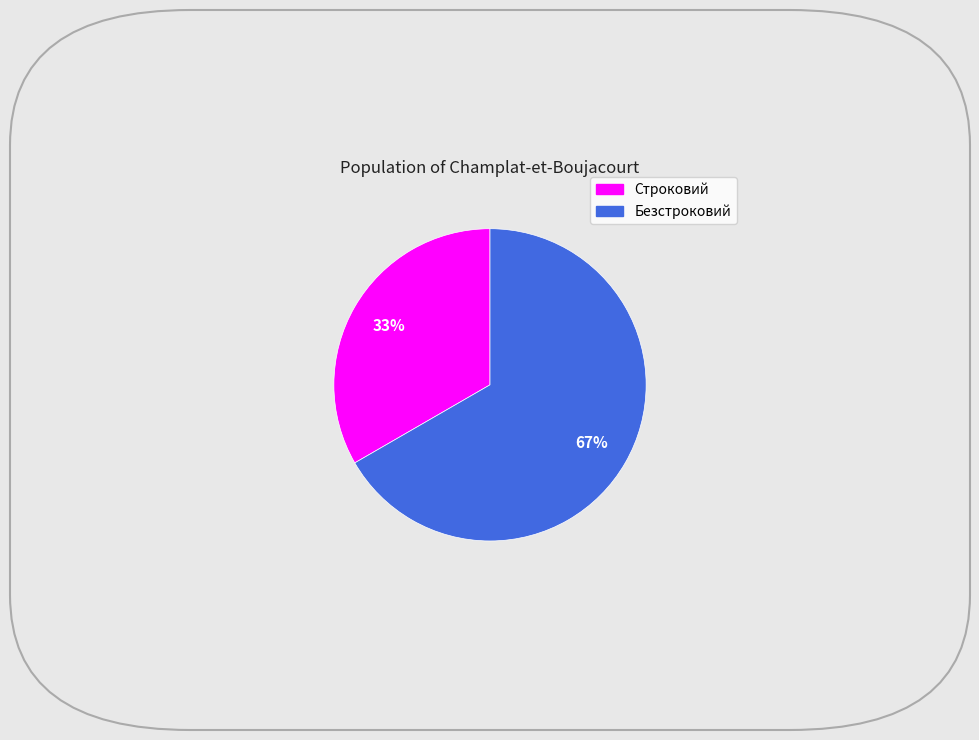

To the nearest percent, what is the combined percentage of Строковий and Безстроковий?

100%